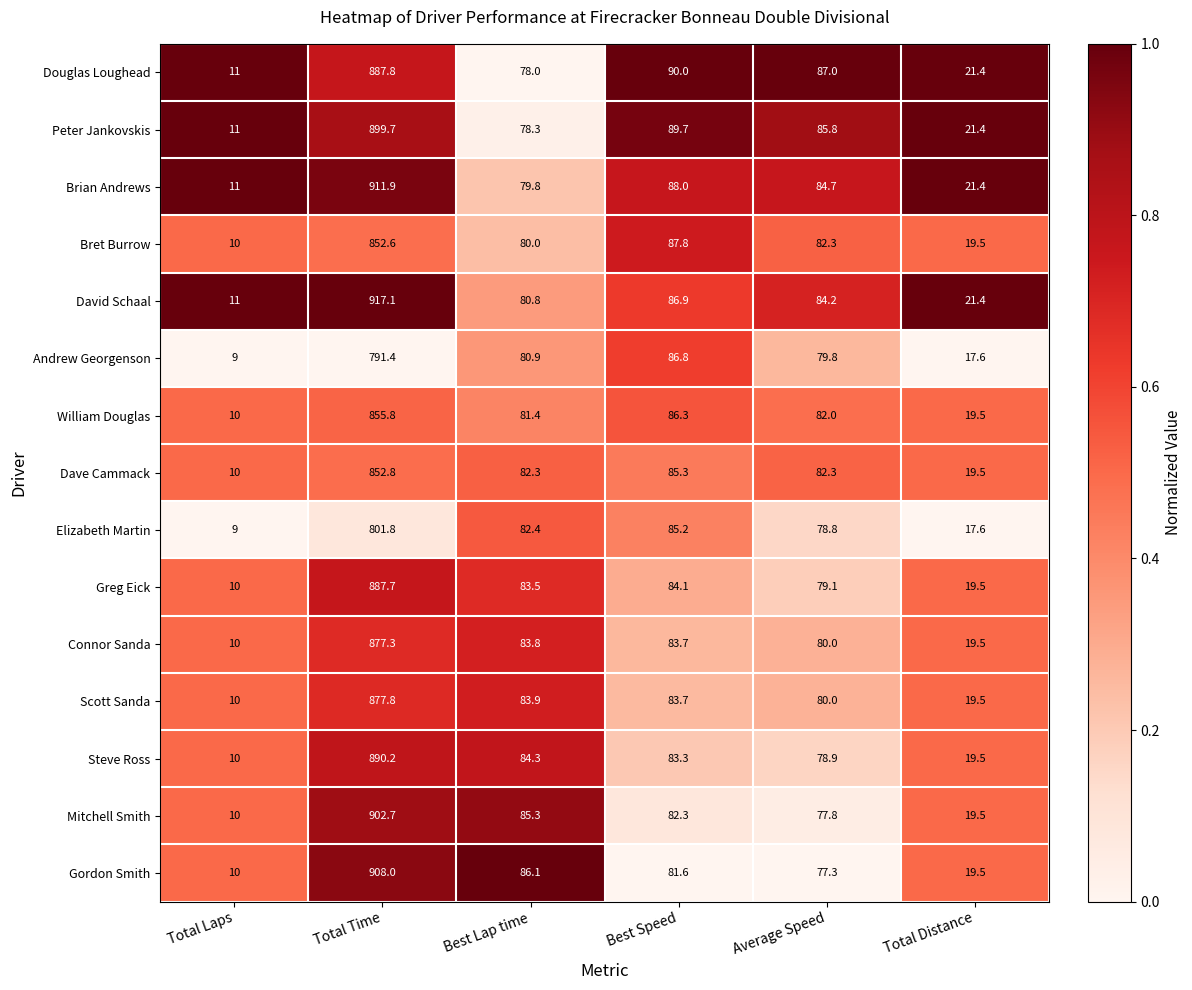

Which series has the widest spread of values?

David Schaal